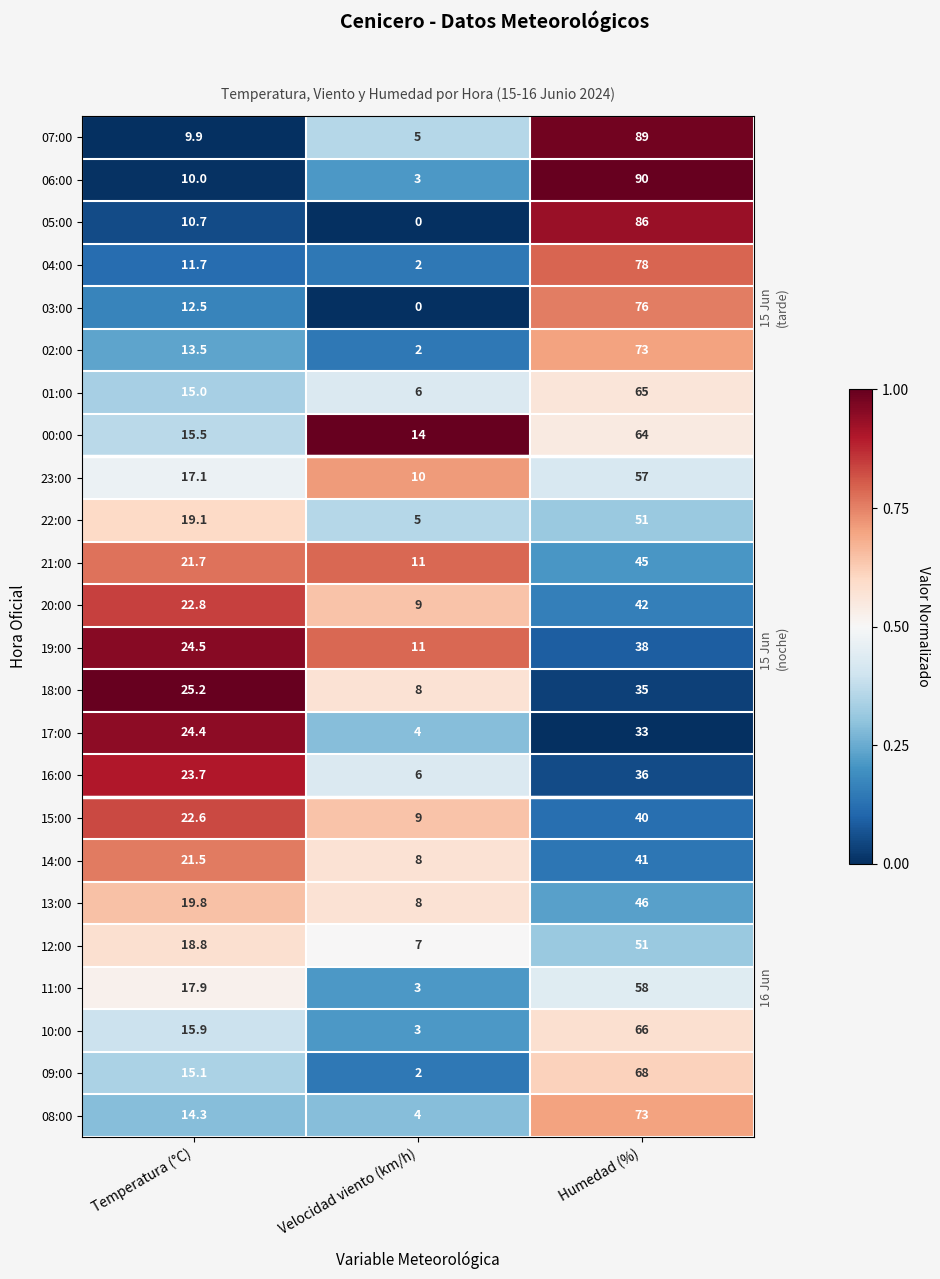

What is the difference between the maximum and minimum values in the 17:00 series?

29.0